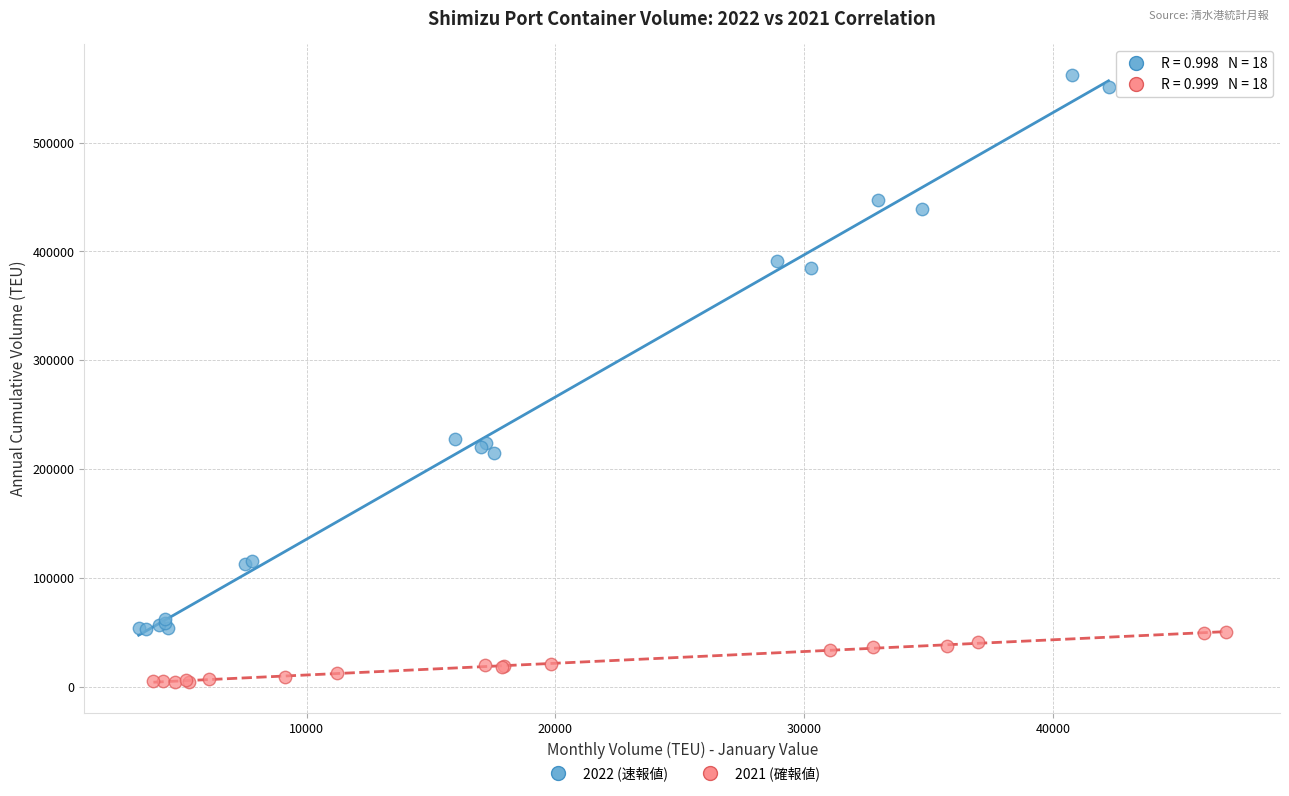

Which series has the widest spread of Y values?

2022 (速報値)